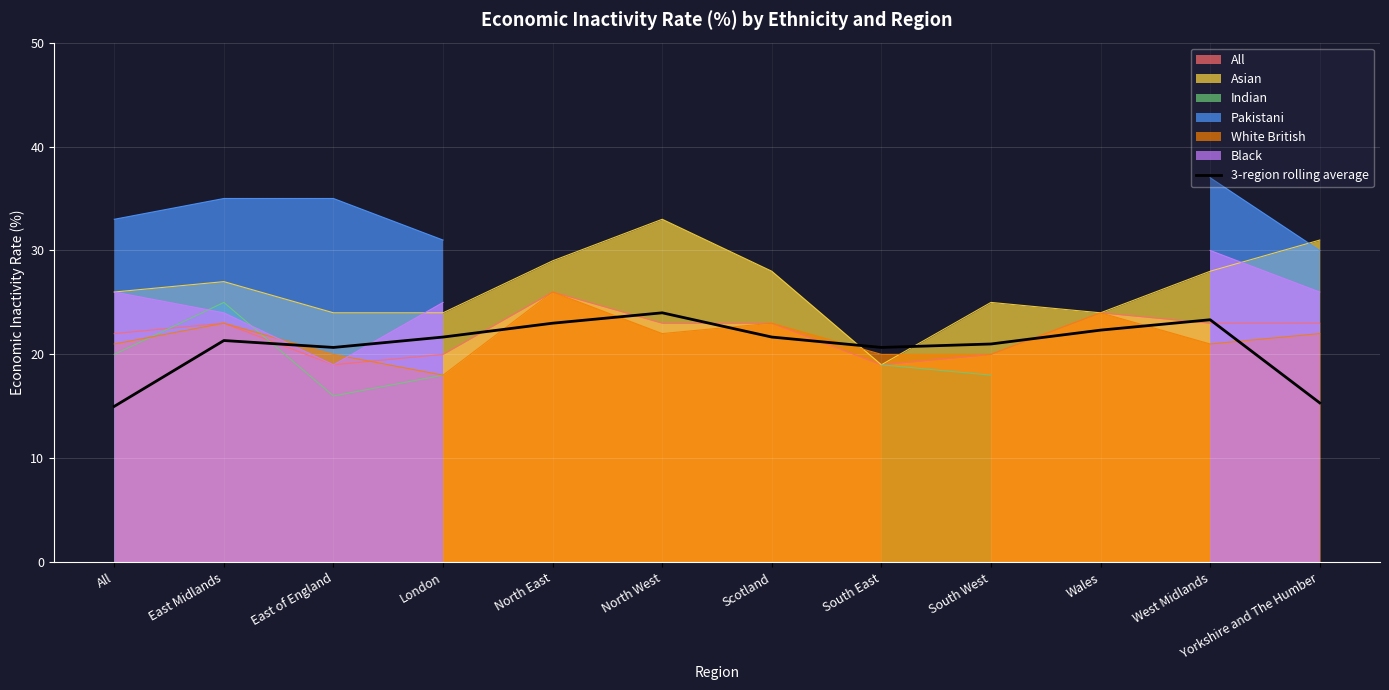

What is the difference between the second highest and second lowest values?

8.0